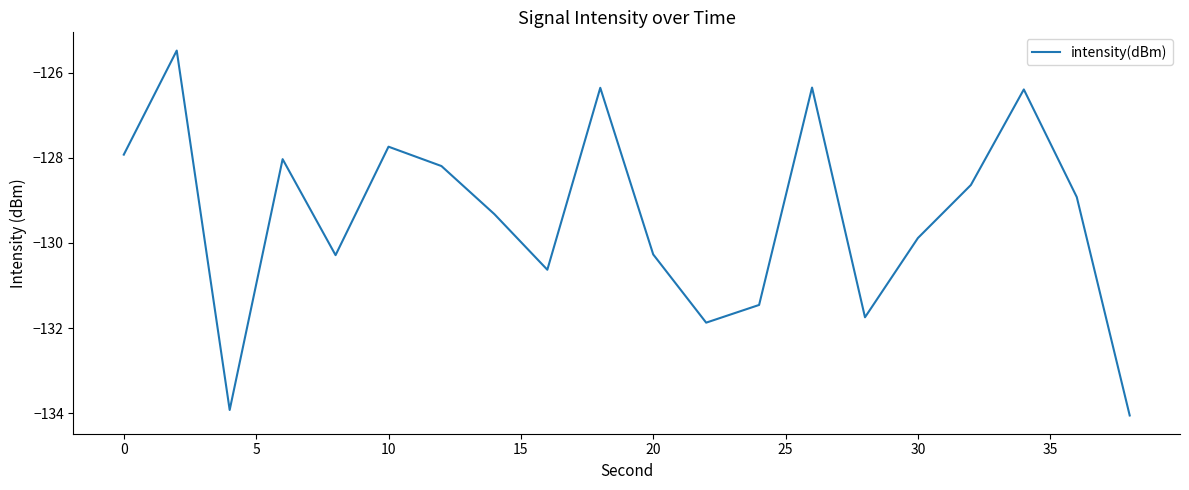

What is the smallest value displayed?

-134.0